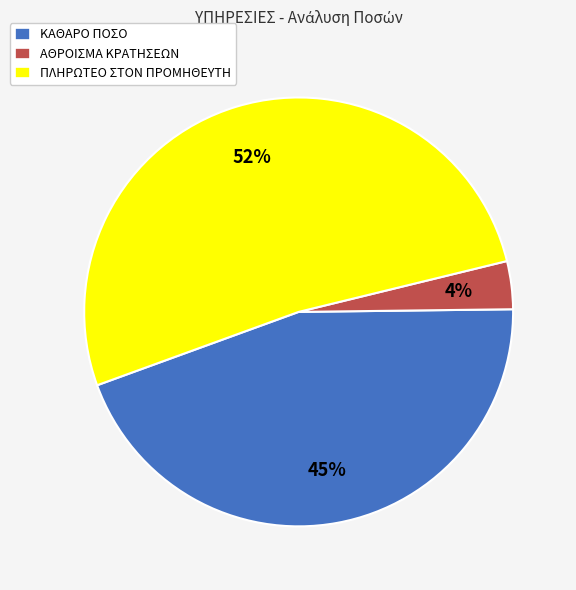

Between ΠΛΗΡΩΤΕΟ ΣΤΟΝ ΠΡΟΜΗΘΕΥΤΗ and ΚΑΘΑΡΟ ΠΟΣΟ, which is larger?

ΠΛΗΡΩΤΕΟ ΣΤΟΝ ΠΡΟΜΗΘΕΥΤΗ